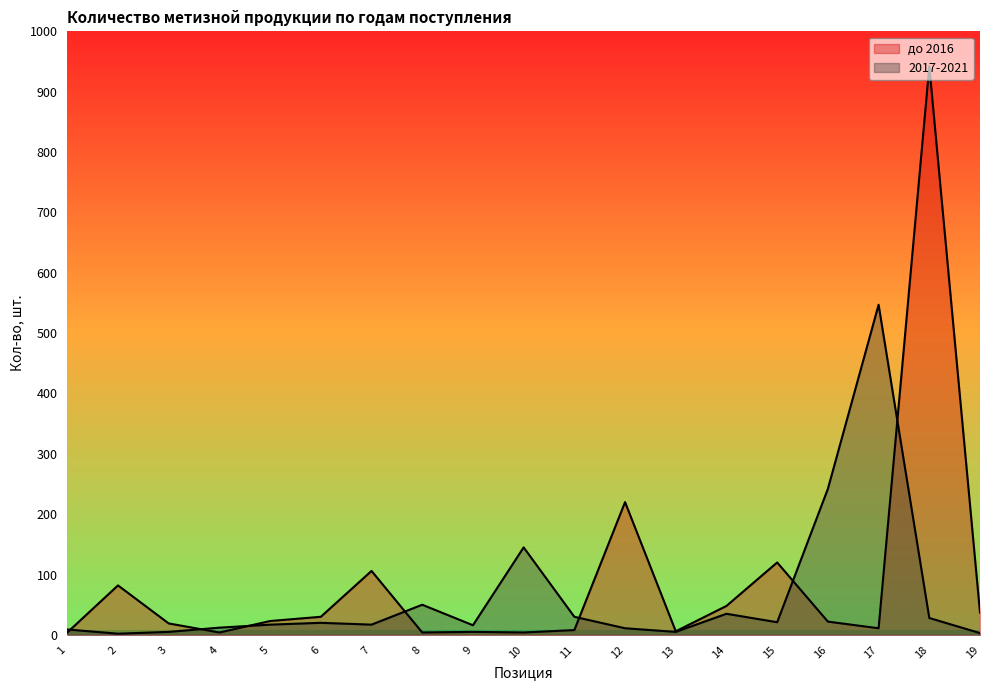

Is it true that до 2016 equals 4 at 1?

True